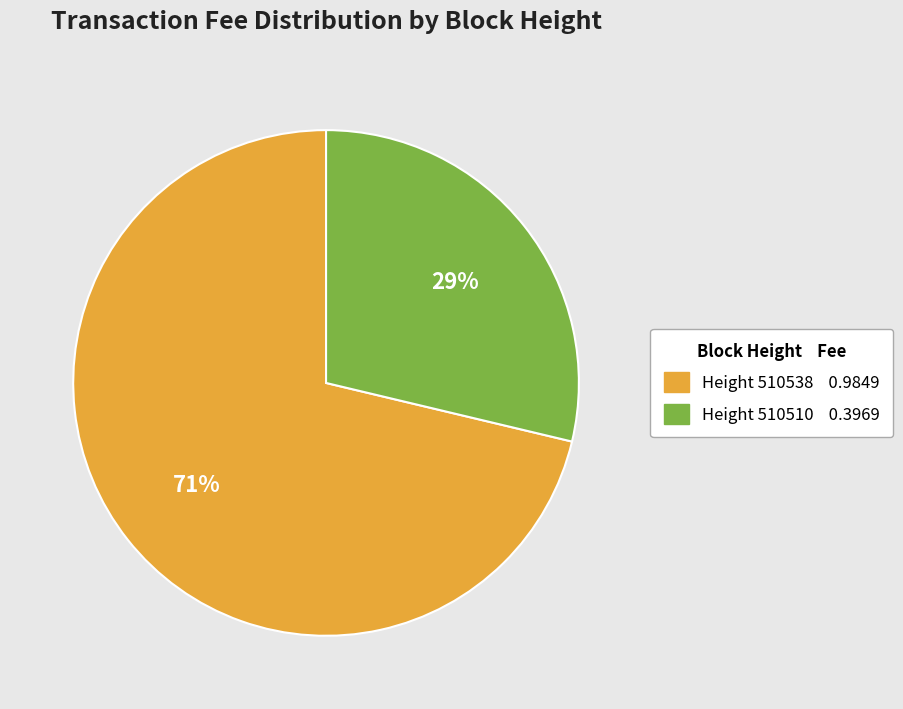

Is there any slice that represents more than half of the pie?

Yes